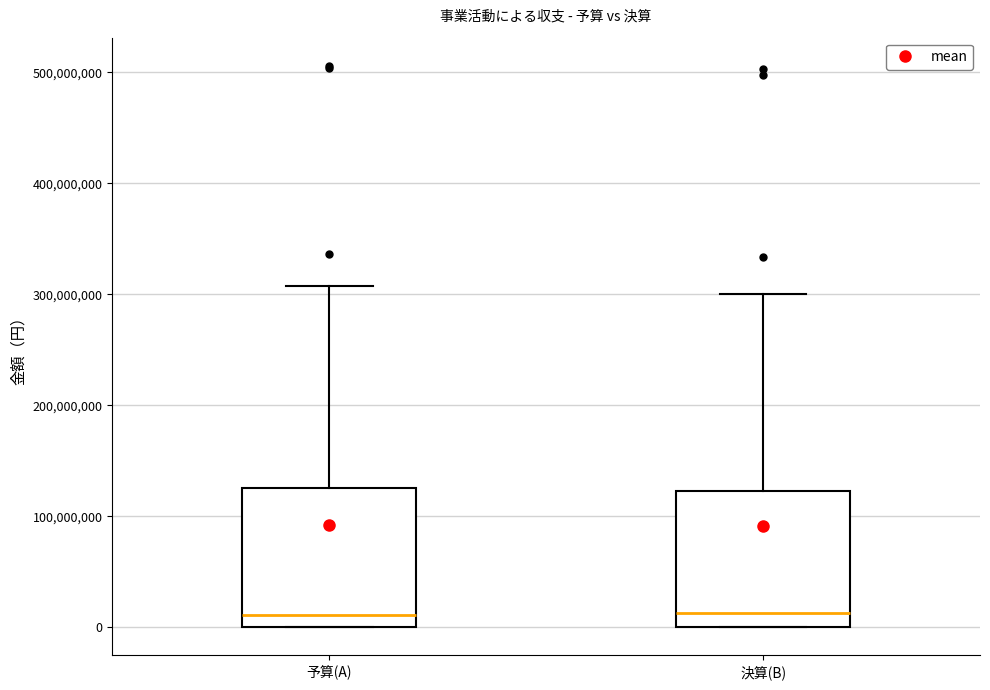

Reading left to right, transcribe this box plot: for each box, give where its median line is, the range the box spans, and where its two whiskers end, as read against the y-axis. The values are not printed on the chart, so give them approximately, as read against the axis.

予算(A): median 10000000, box 0 to 130000000, whiskers 0 to 310000000
決算(B): median 10000000, box 0 to 120000000, whiskers 0 to 300000000